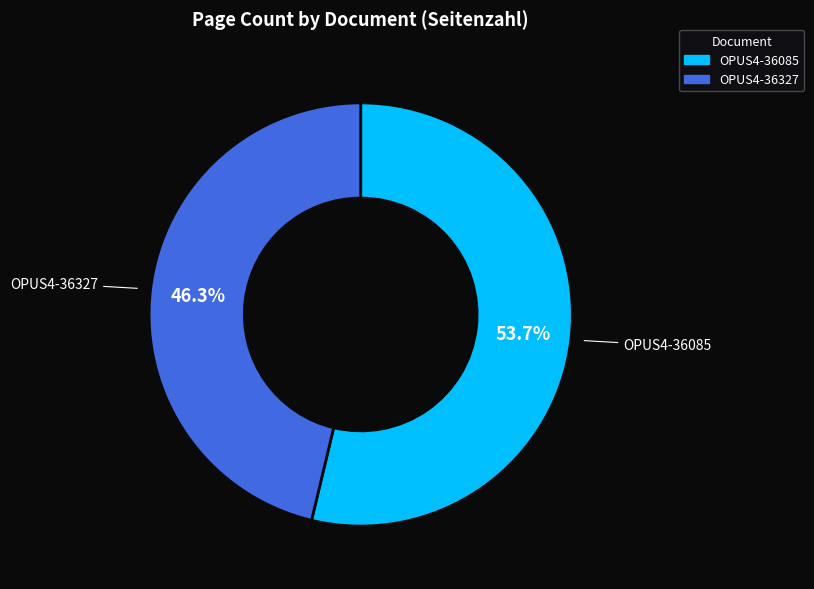

The OPUS4-36327 slice represents 40% of the pie. True or false?

False